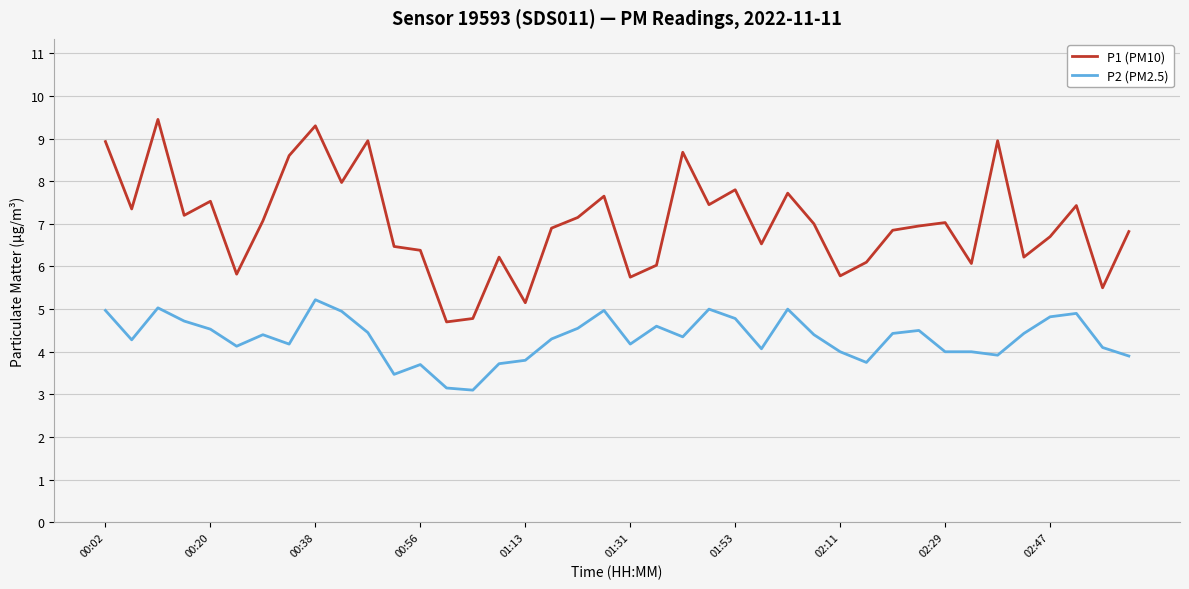

What is the sum of all P2 (PM2.5) values?

172.8